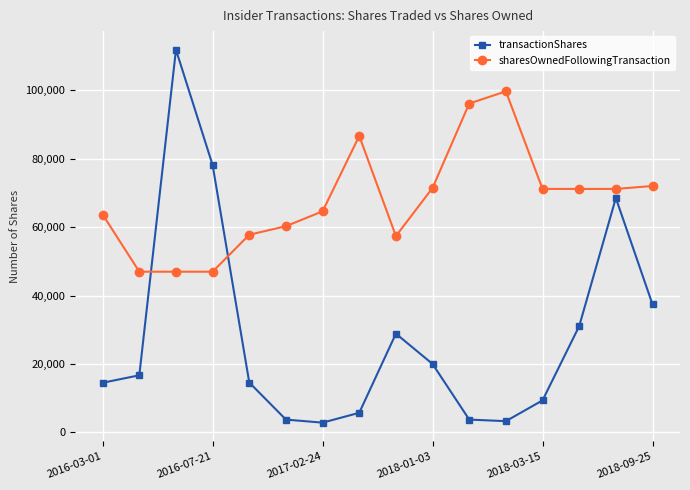

Which series has the largest range (max minus min)?

transactionShares